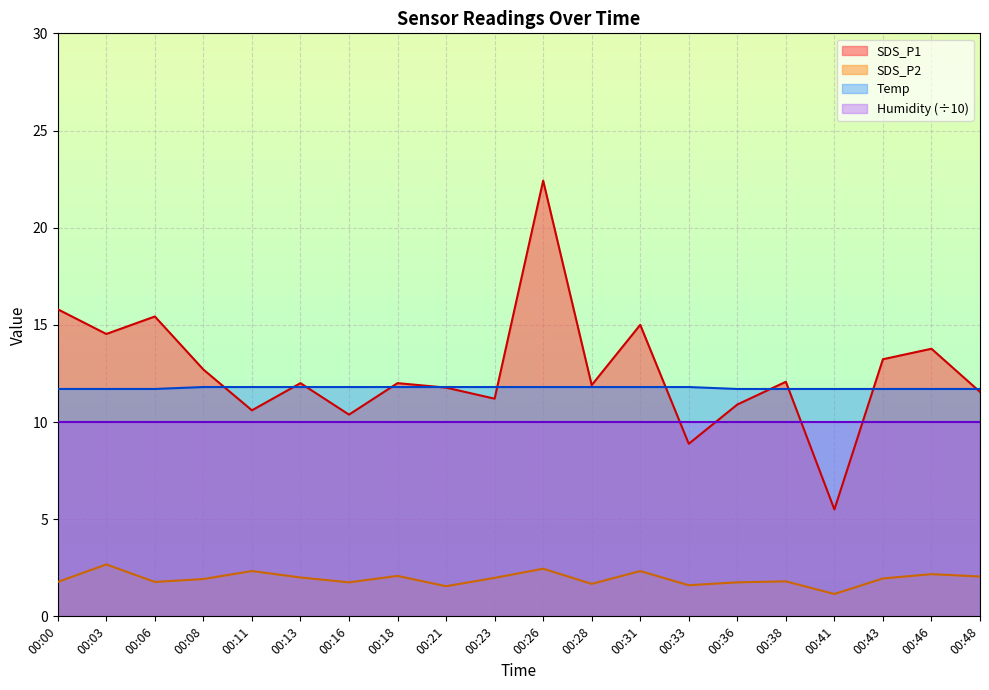

The SDS_P2 series shows 3.0 at 00:36. True or false?

False